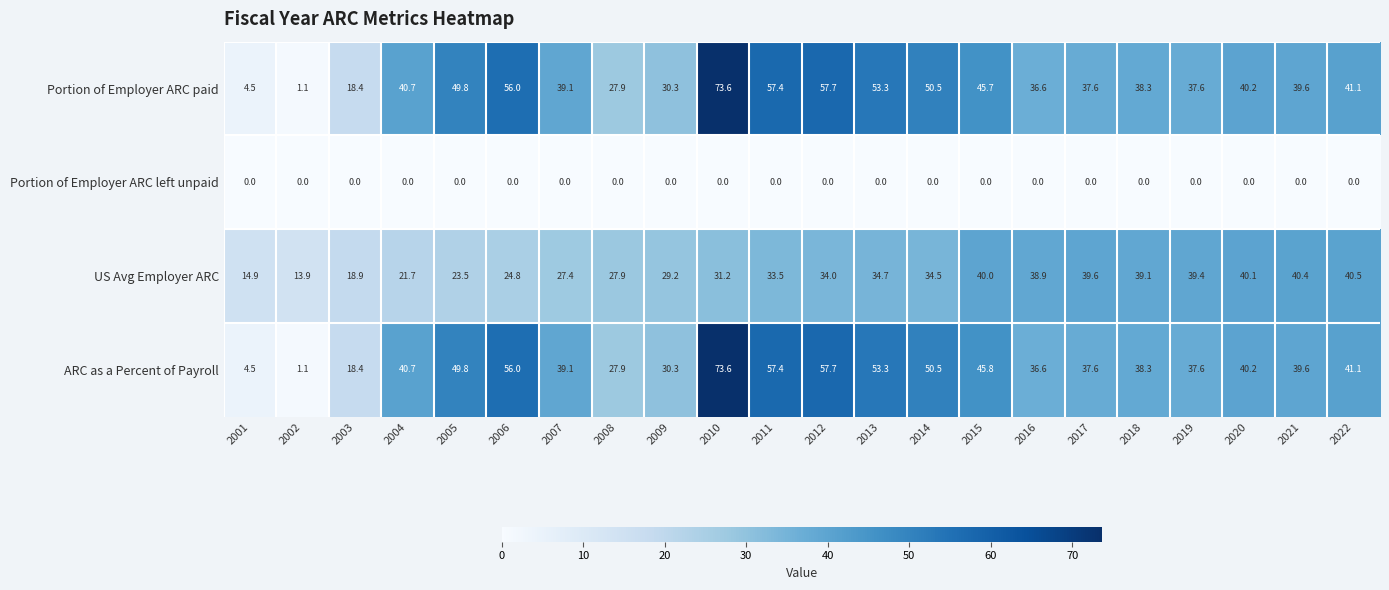

What is the spread (max minus min) of values at 2016?

38.9